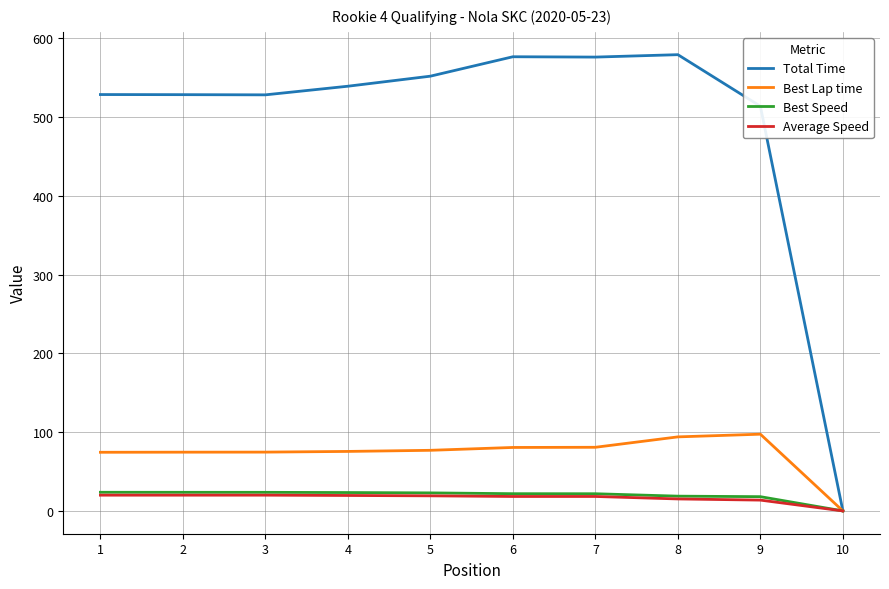

Is the value of Average Speed at 9 greater than the value of Total Time at 7?

No